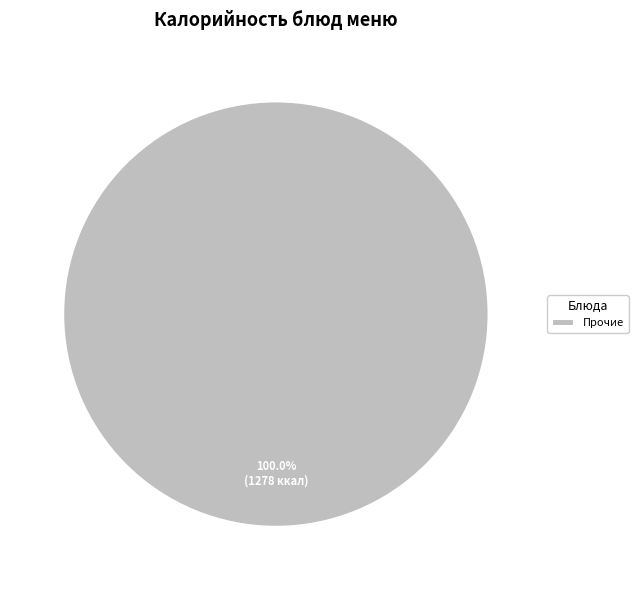

Rank the categories by value from highest to lowest.

Прочие